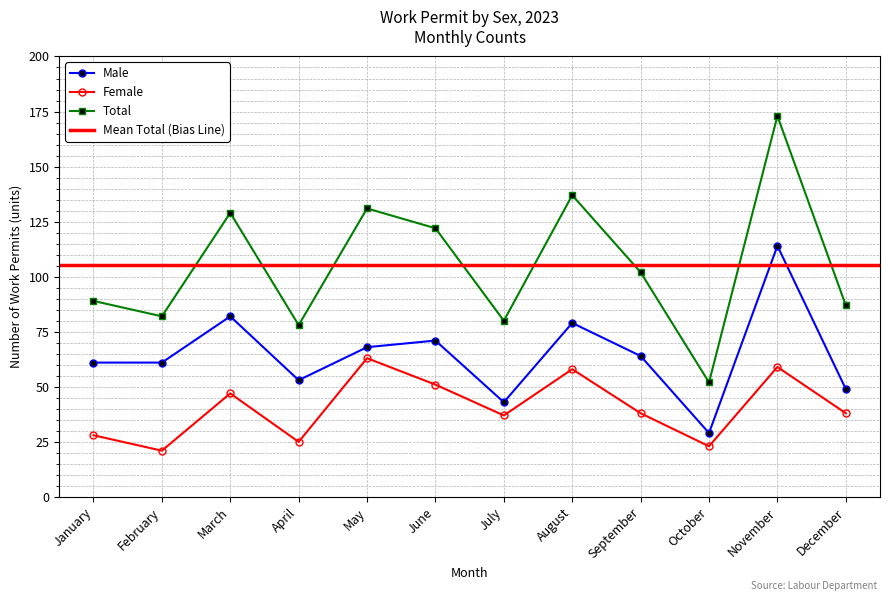

What is the difference between the maximum and minimum values in the Male series?

85